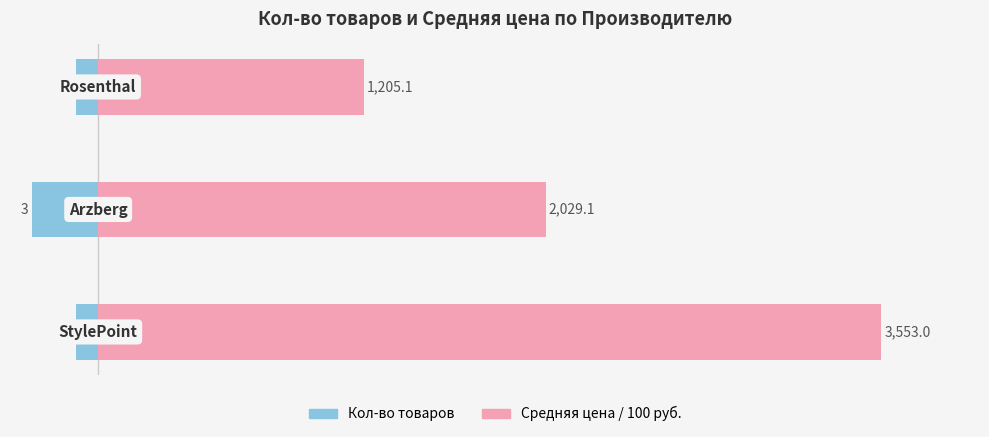

How many bars are there in total?

6